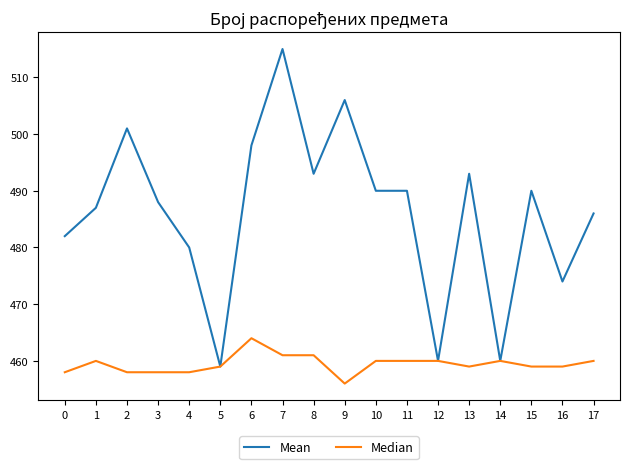

What is the total value across all series at 12?

920